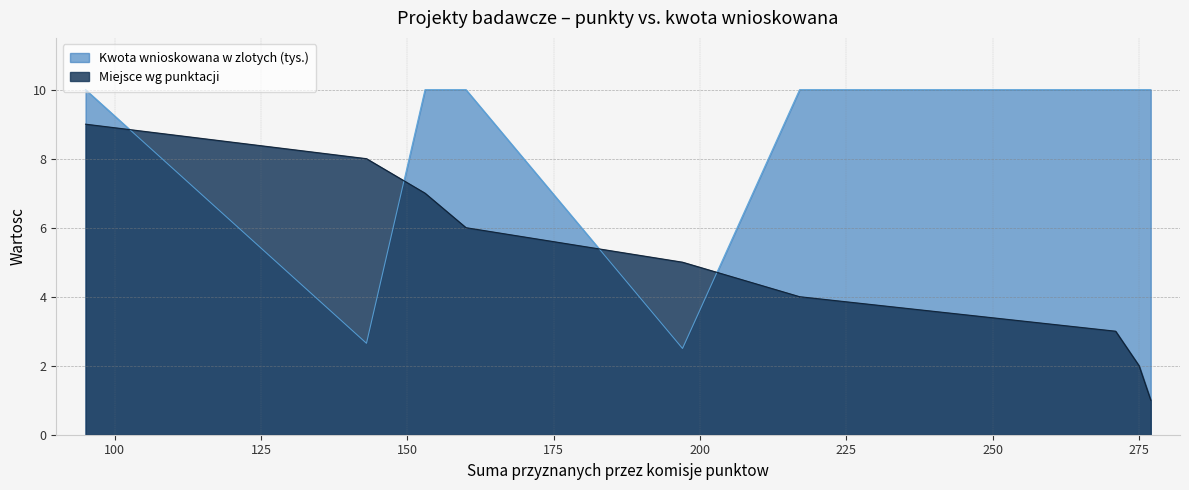

Which series has the largest total across all categories?

Kwota wnioskowana w zlotych (tys.)